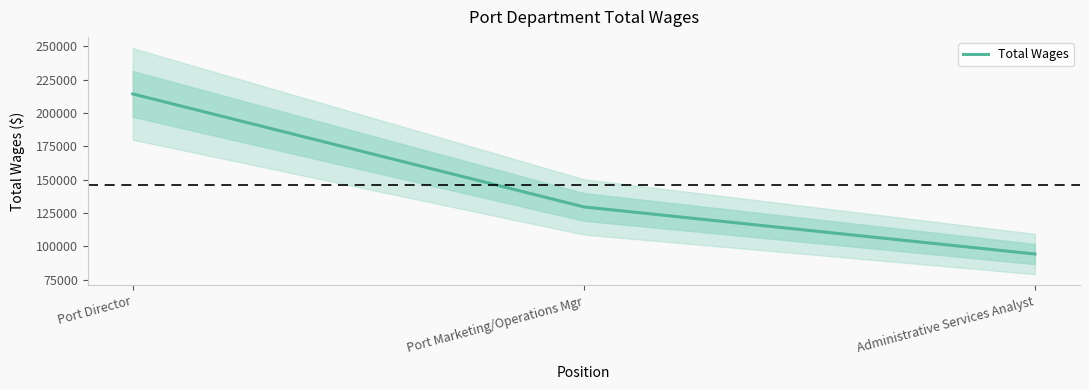

The value at Port Director is 214425. True or false?

True